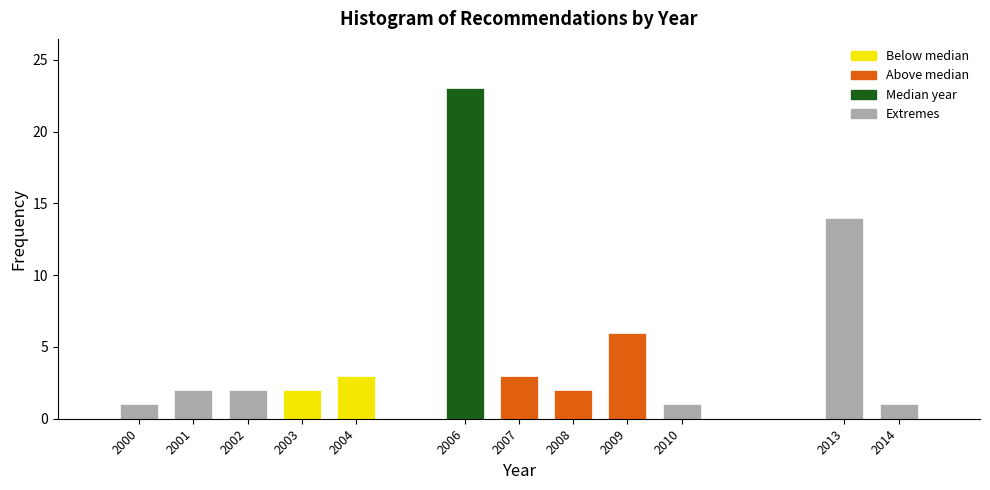

Reading right to left, extract all data points from this chart.

1	14	1	6	2	3	23	3	2	2	2	1